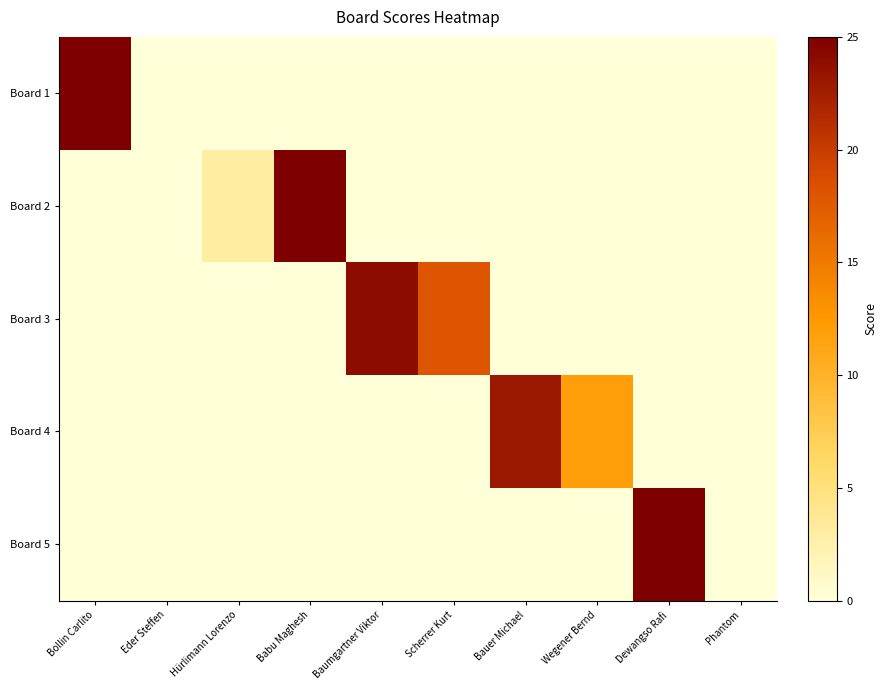

Which label corresponds to the largest value in the chart?

Bollin Carlito